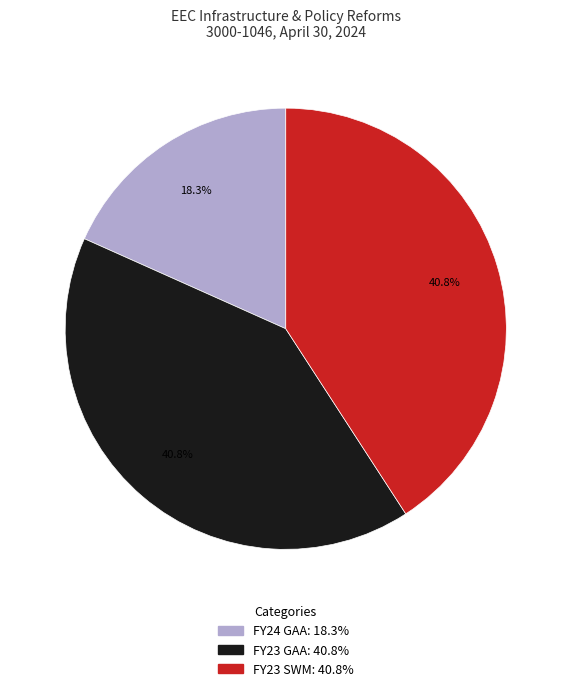

To the nearest percent, what percentage of the pie is FY24 GAA?

18%